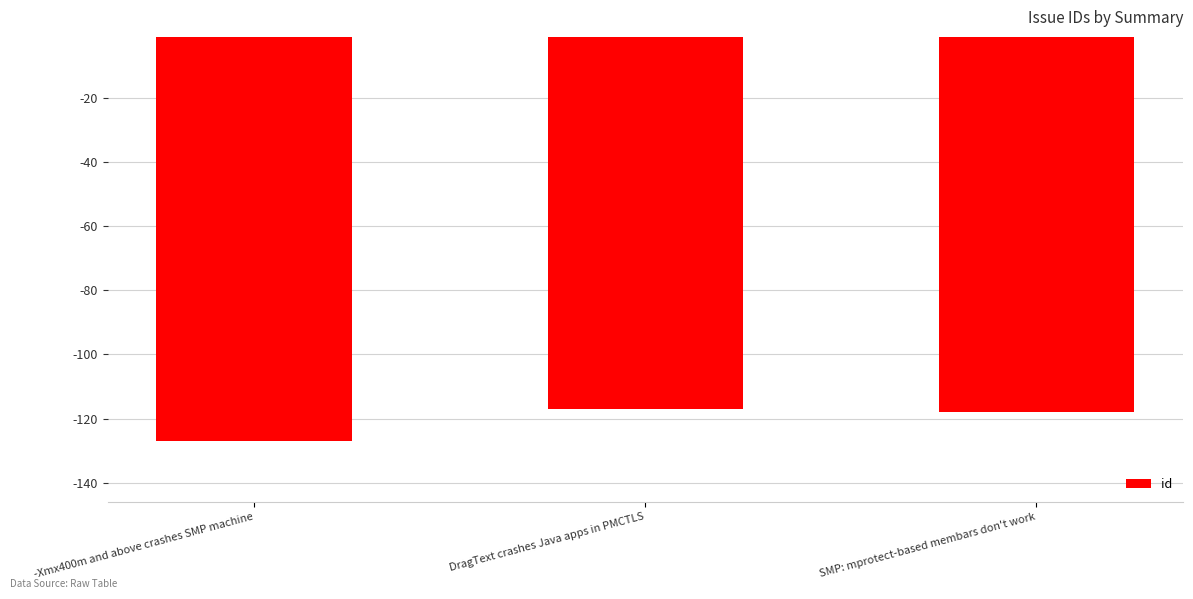

What is the label of the 1st bar from the right?

SMP: mprotect-based membars don't work